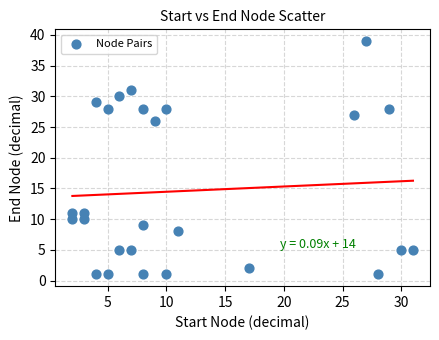

What Y value in the scatter plot is closest to 20?

26